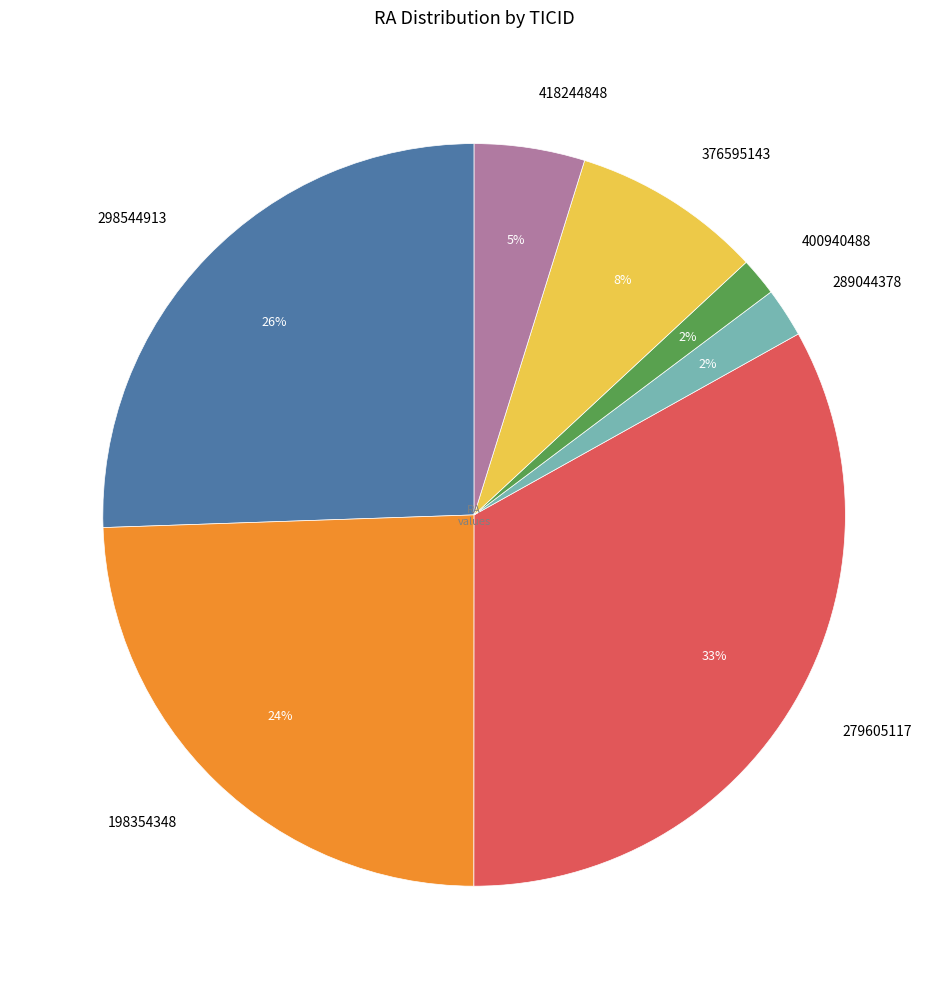

Is it true that 289044378 is 2% of the pie?

True